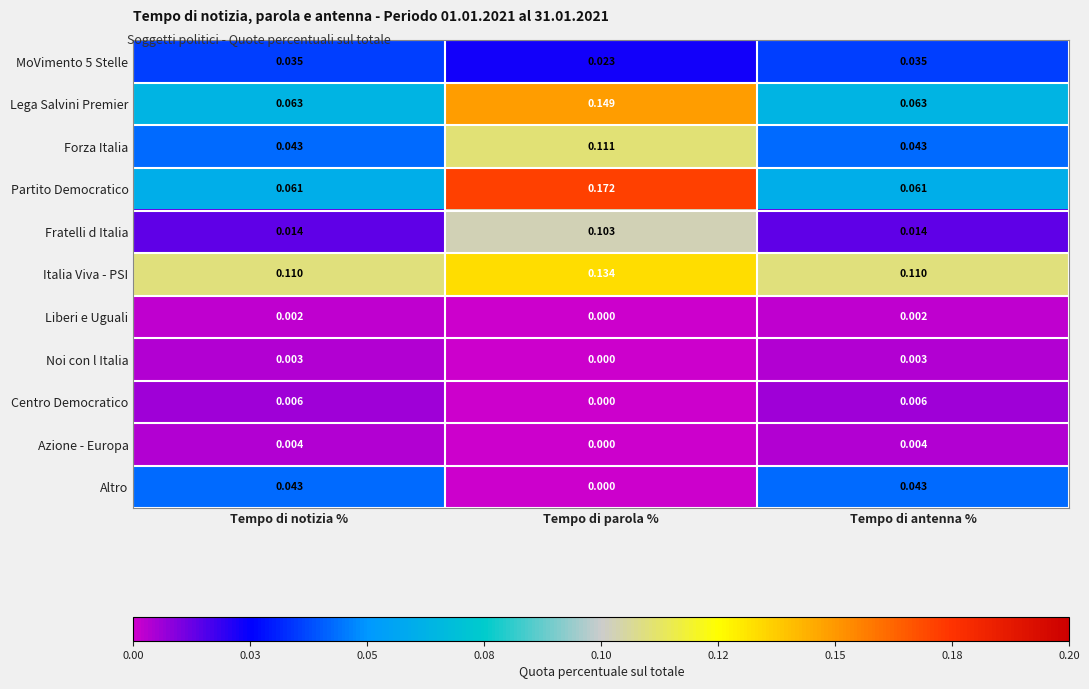

Which series has the largest range (max minus min)?

Partito Democratico